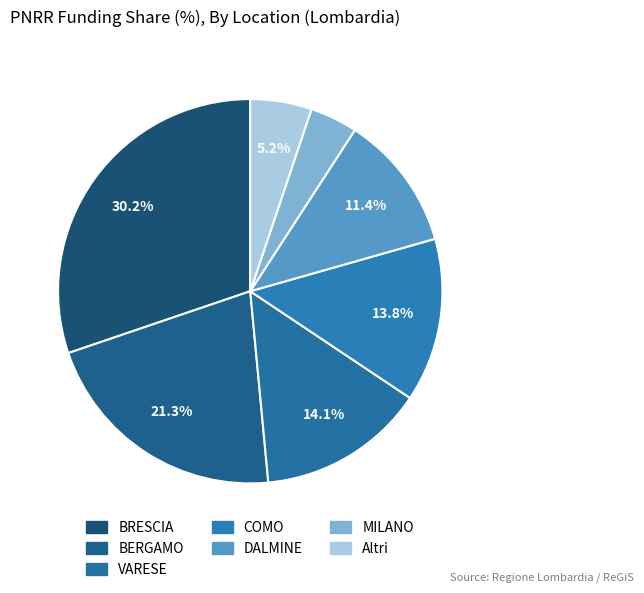

Is there any slice that represents more than half of the pie?

No